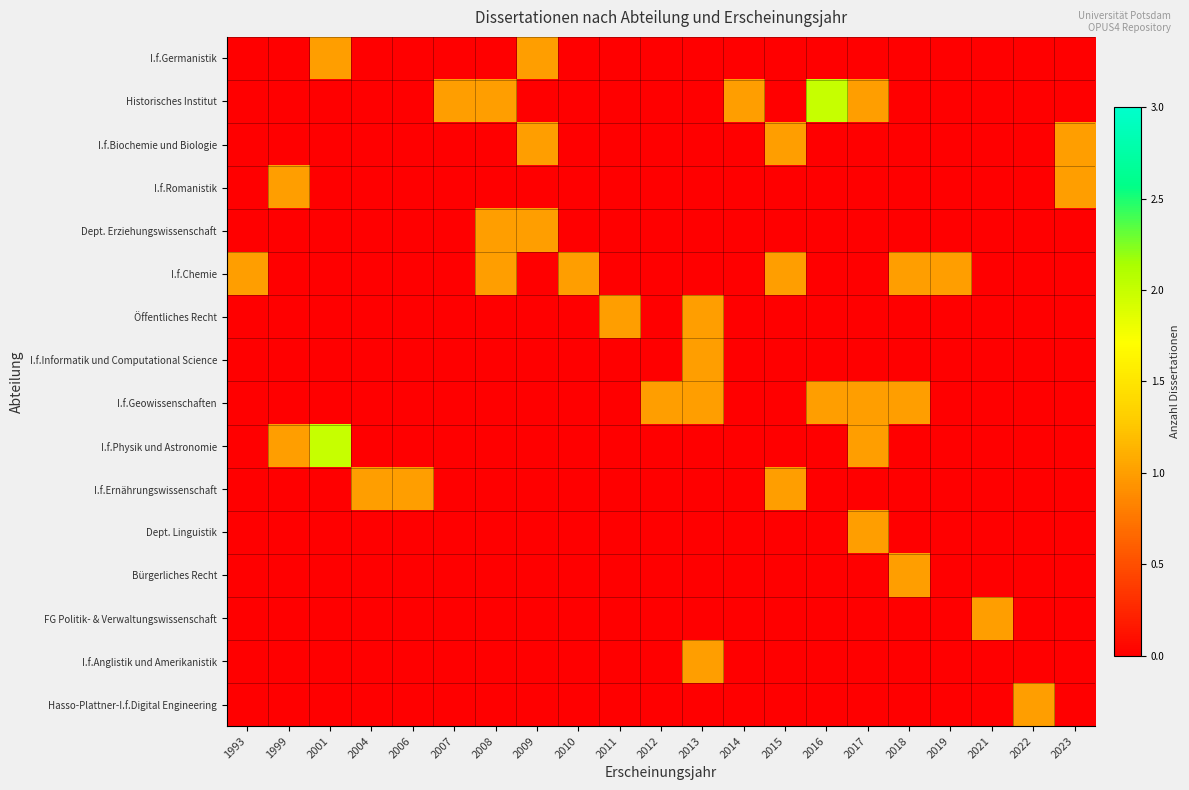

What is the difference between the highest and lowest values at 1993?

1